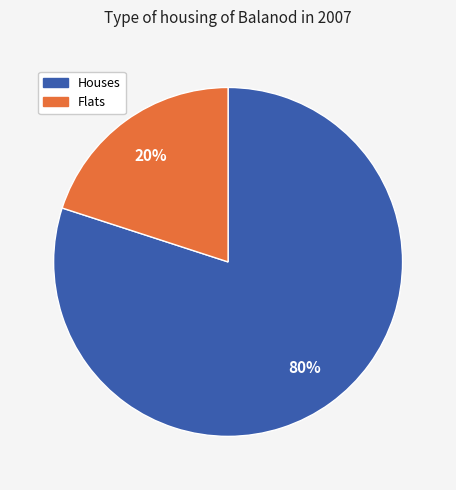

How many segments does this pie chart have?

2